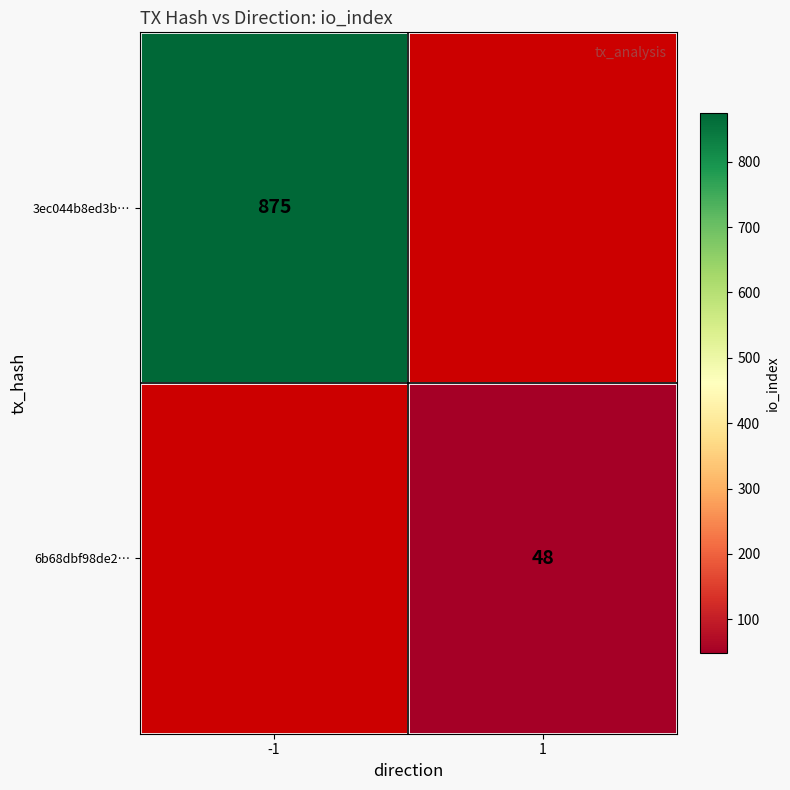

The value of 6b68dbf98de2… at 1 is 13. True or false?

False